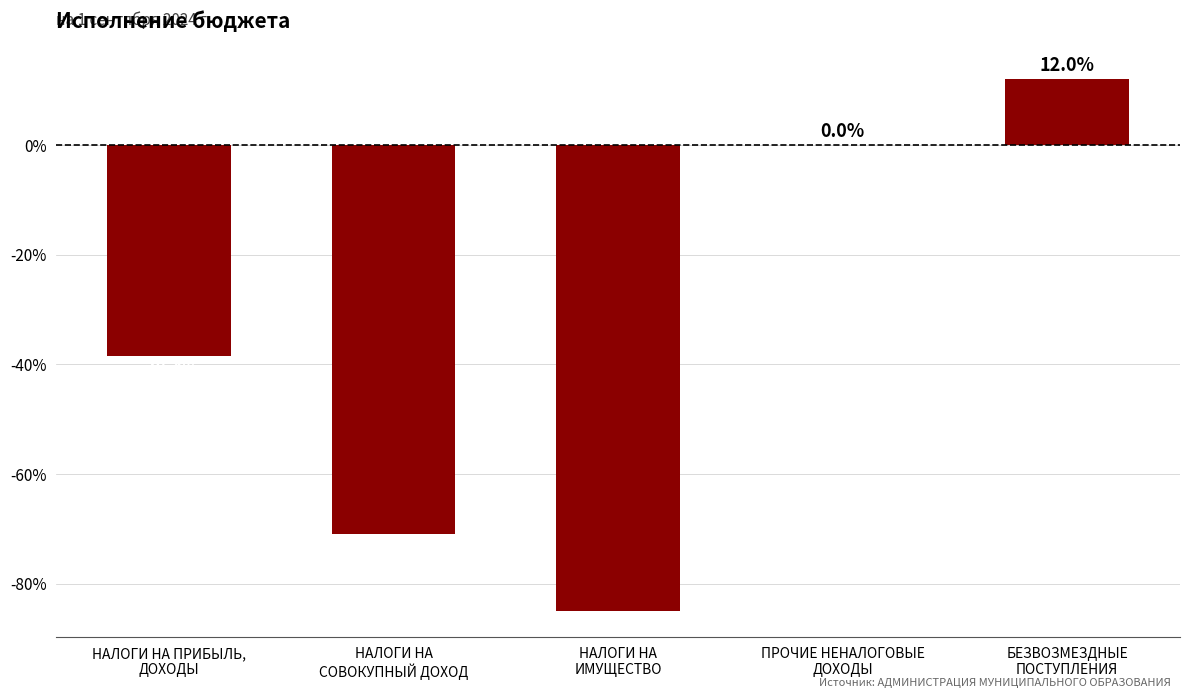

Are the bars horizontal?

No